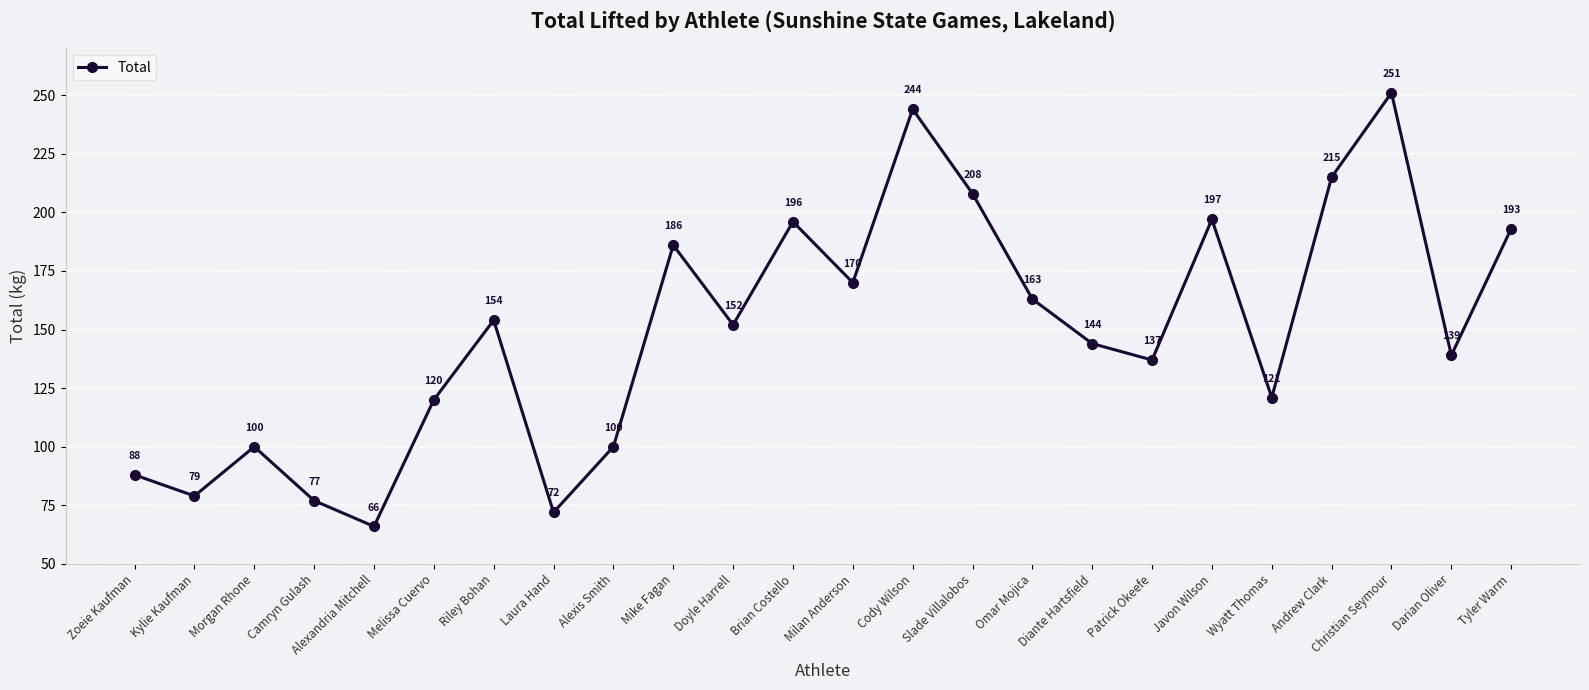

How many data points are less than 152?

12